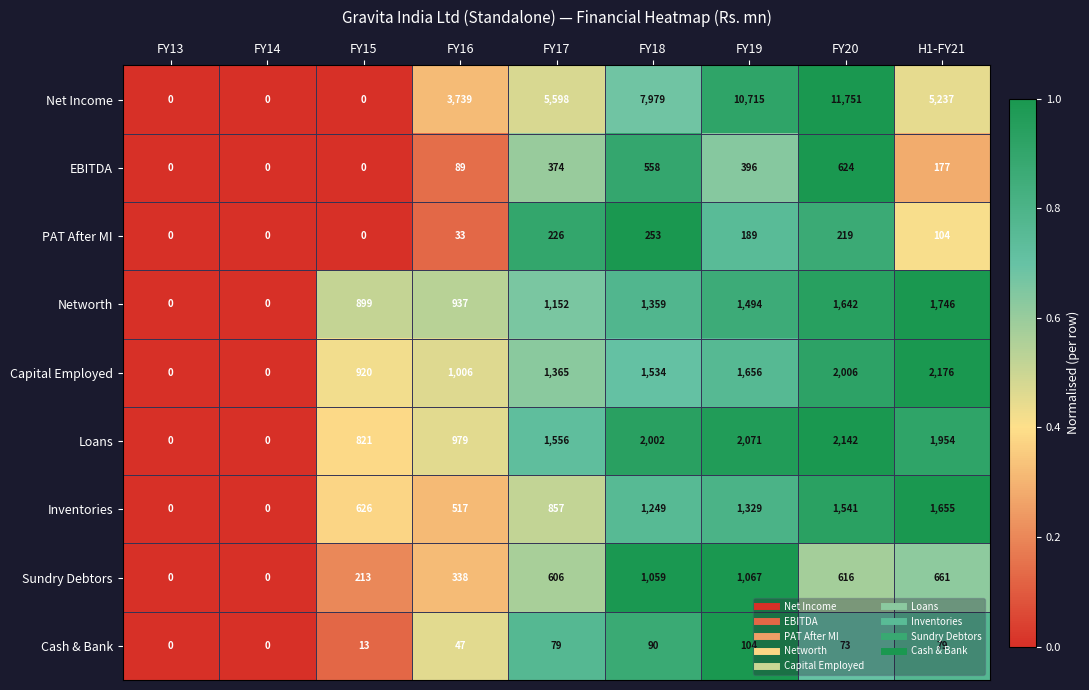

Count the number of data series in this chart.

9